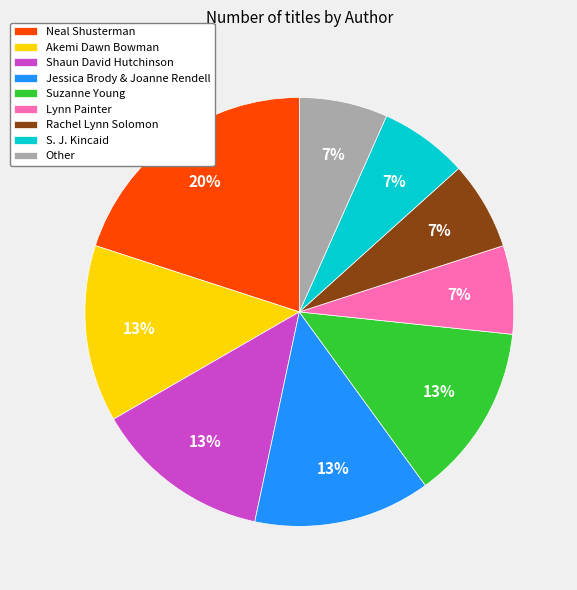

To the nearest percent, what portion does S. J. Kincaid represent?

7%